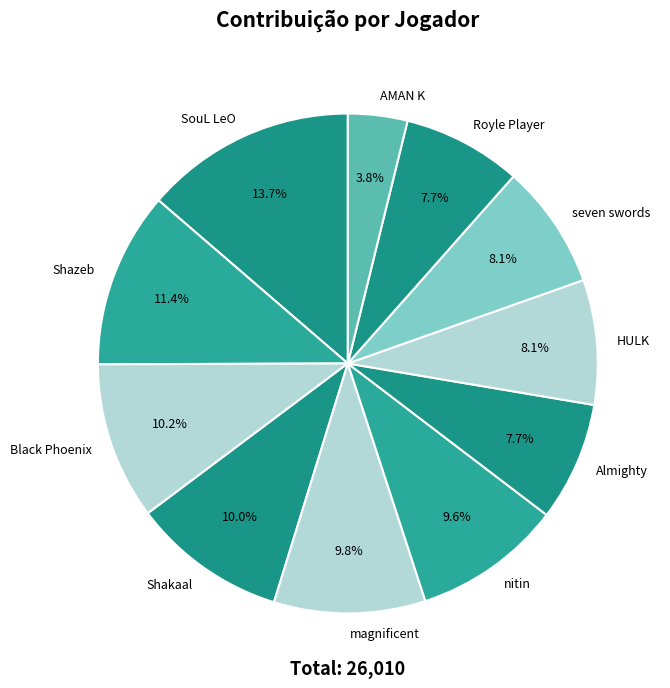

True or false: seven swords accounts for 8% of the total.

True